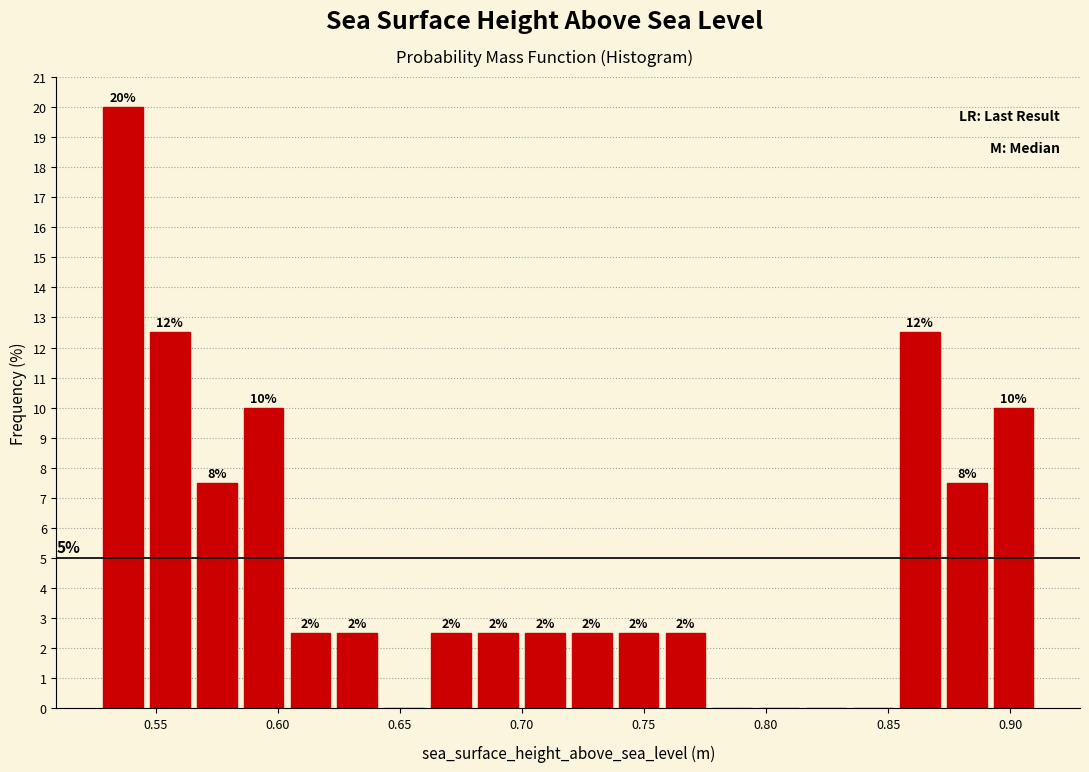

Read against the x-axis, roughly where is the centre of the tallest bar?

0.535